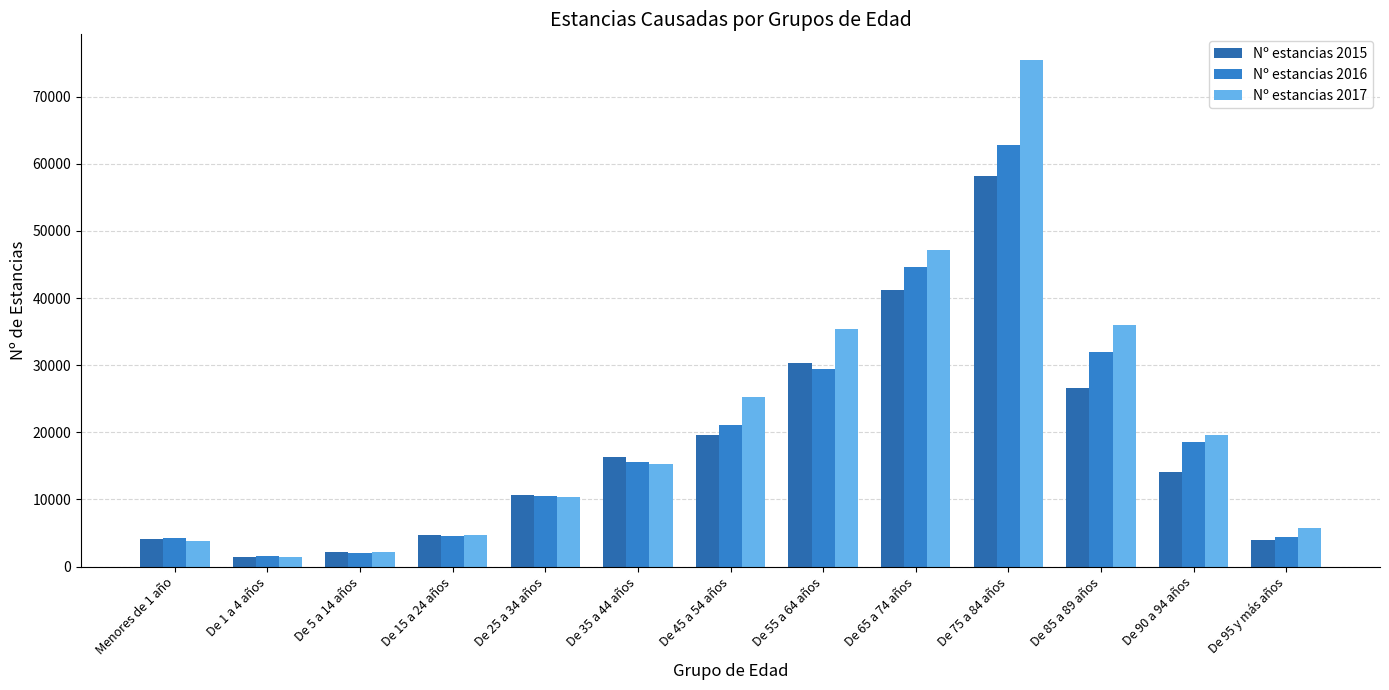

Which series changed the most between De 5 a 14 años and De 35 a 44 años?

Nº estancias 2015